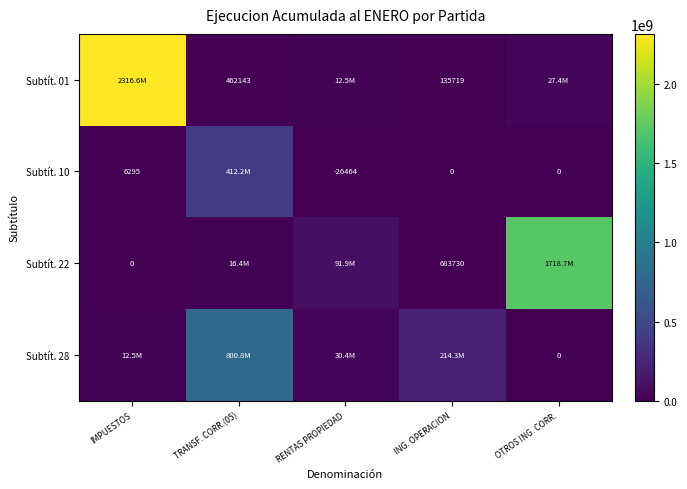

Is the value of Subtít. 10 at IMPUESTOS greater than the value of Subtít. 01 at TRANSF. CORR.(05)?

No